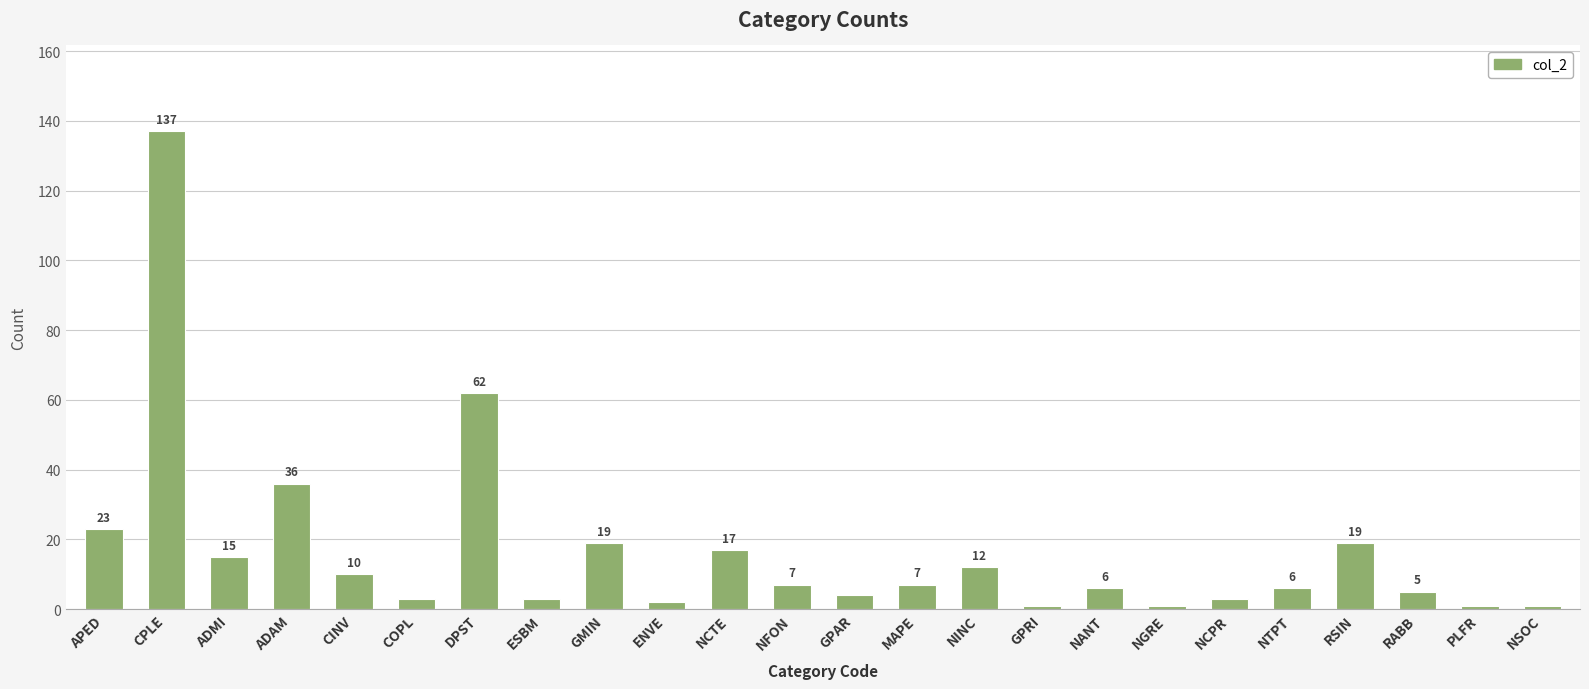

What is the label of the 23rd bar from the right?

CPLE